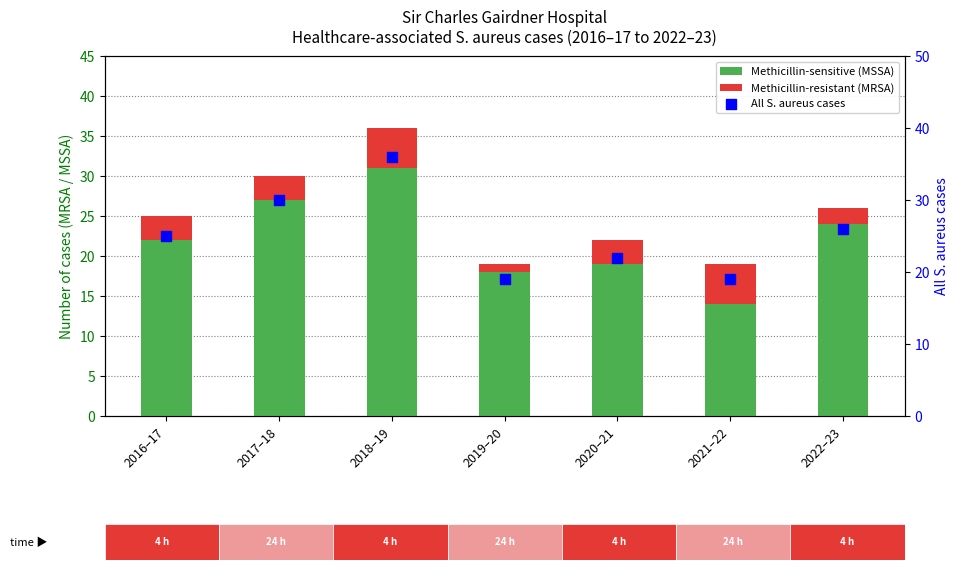

At which category is the sum across all series the highest?

2018–19